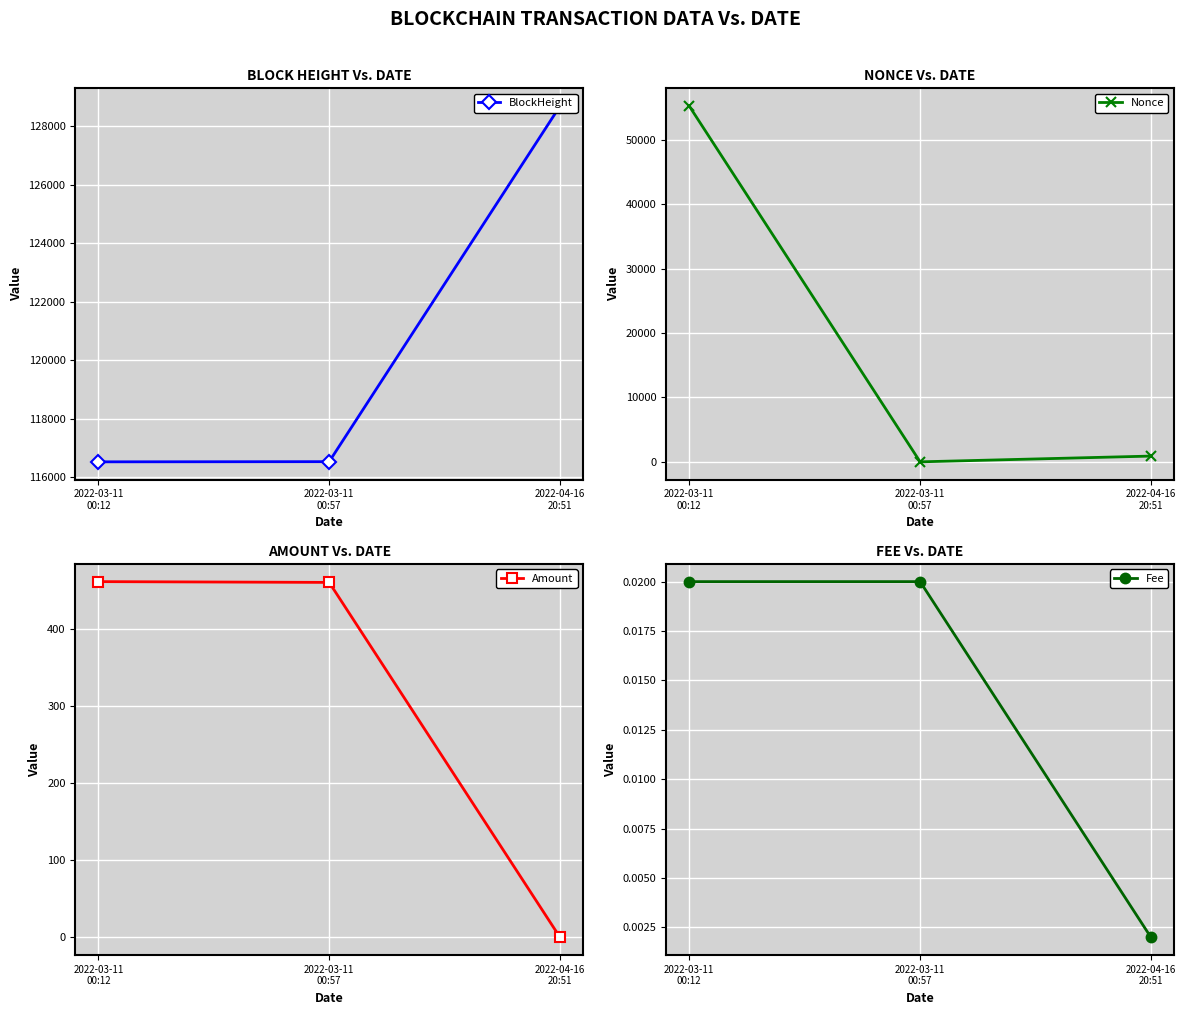

Where does the Amount series first go above 460?

2022-03-11
00:12